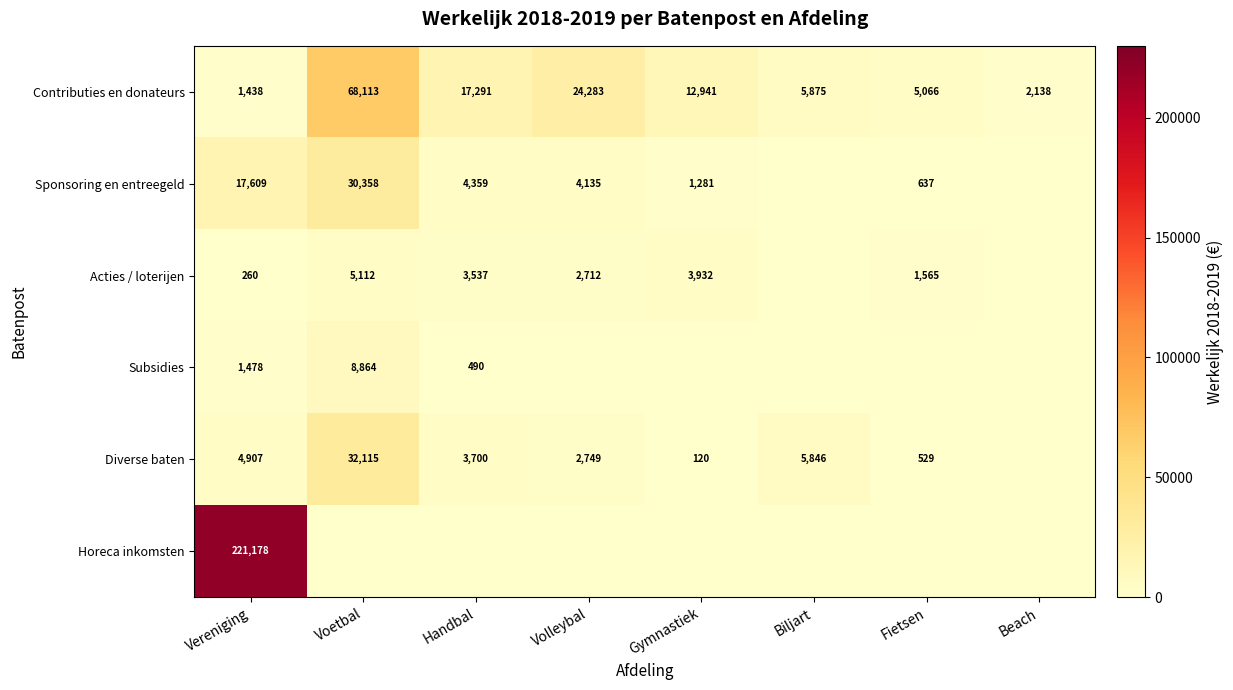

What is the highest value of the Contributies en donateurs series?

68113